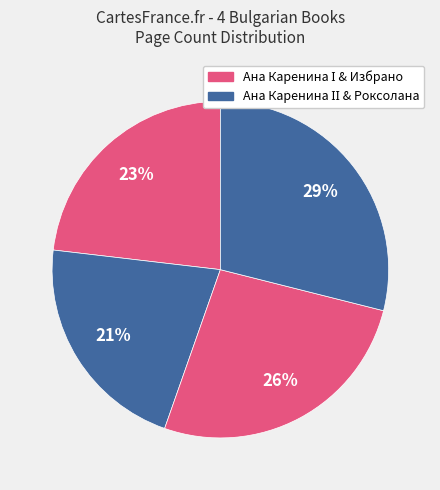

How many segments does this pie chart have?

4